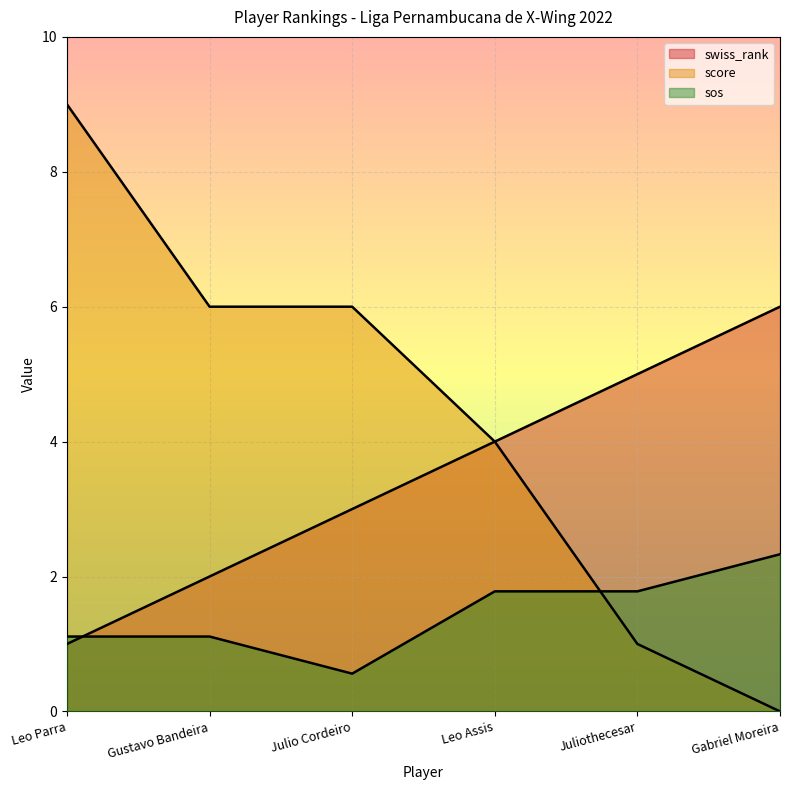

What is the difference between the second highest and second lowest values in the swiss_rank series?

3.0